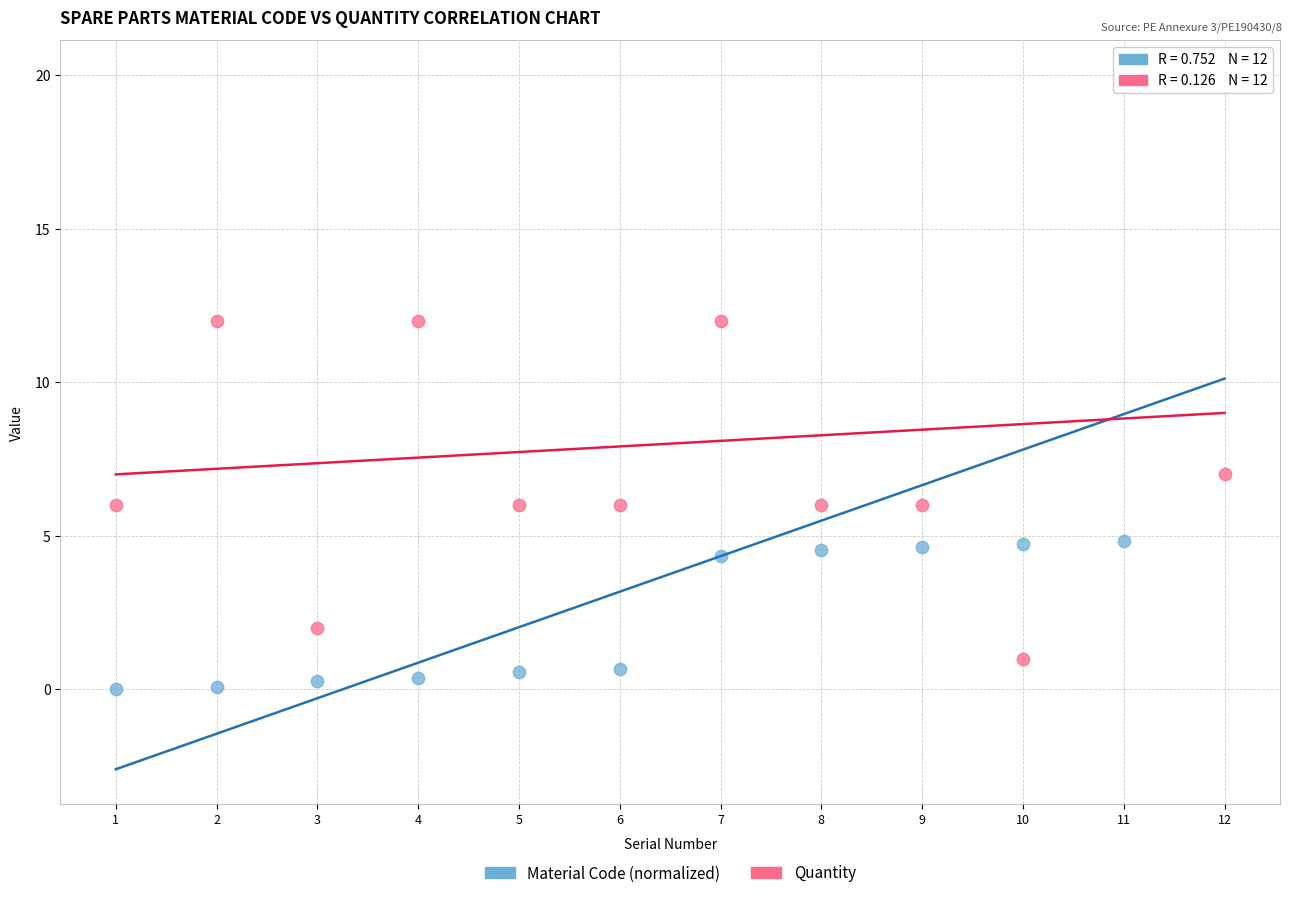

What are all the series names shown in the legend?

Material Code (normalized), Quantity